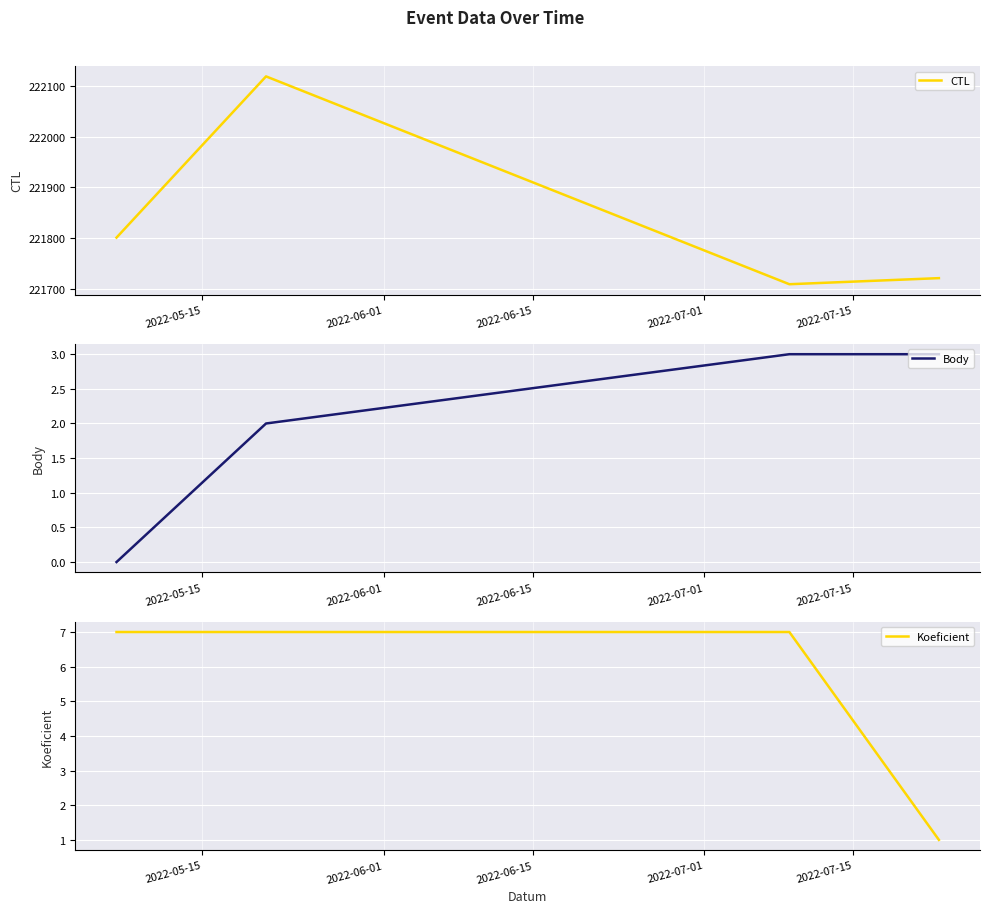

What is the maximum value for Body?

3